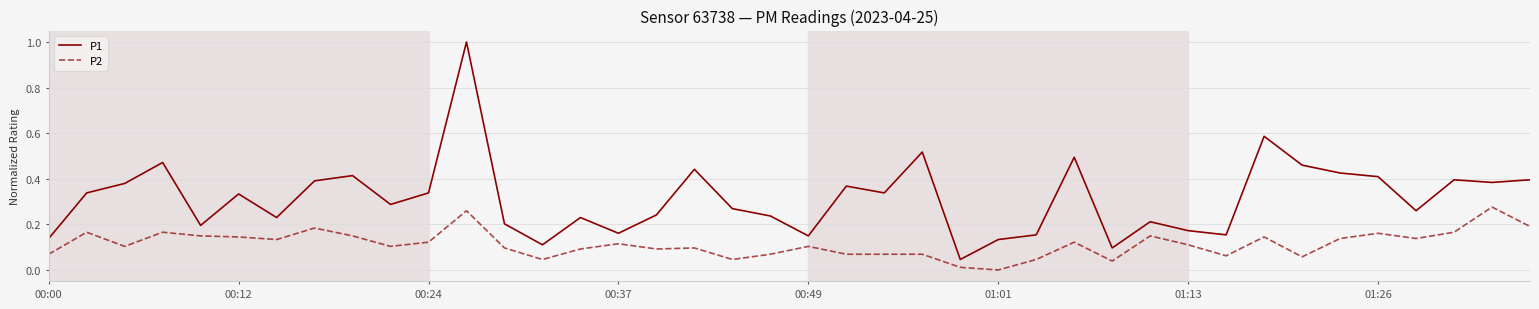

How many series are shown in this chart?

2